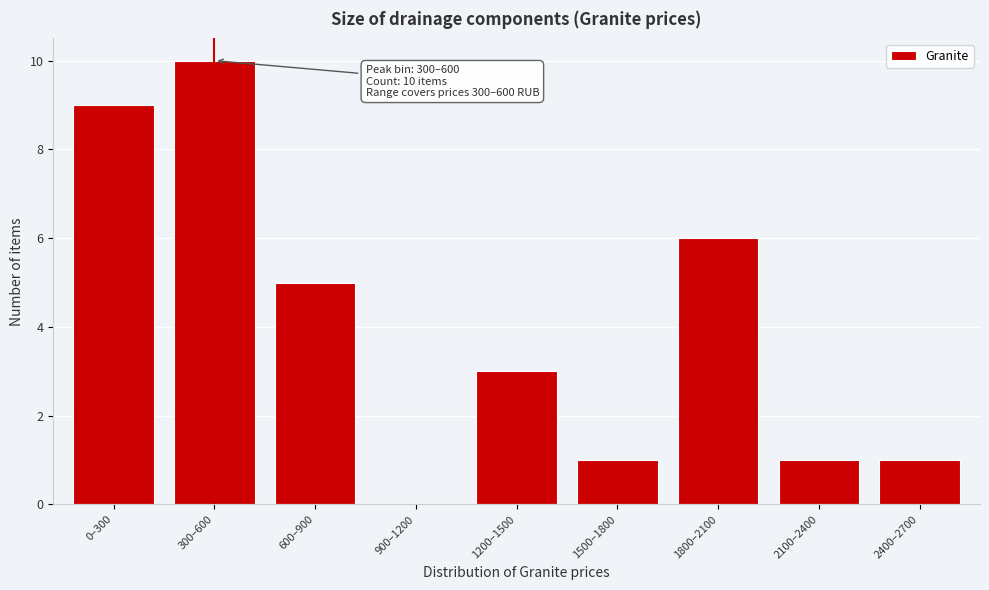

Reading right to left, list all the values displayed in this chart.

2400–2700=1	2100–2400=1	1800–2100=6	1500–1800=1	1200–1500=3	900–1200=0	600–900=5	300–600=10	0–300=9